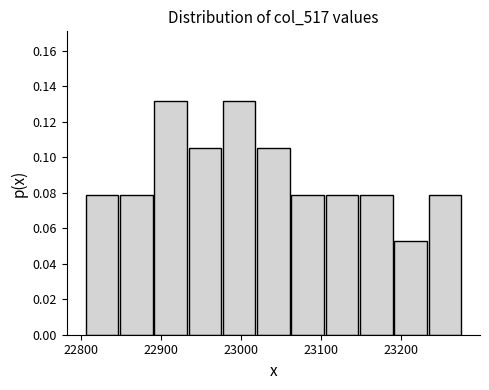

How tall is the bar that spans 22980 to 23020 on the x-axis? Neither the bar edges nor the heights are printed on the chart, so give them approximately, as read against the axes.

0.132